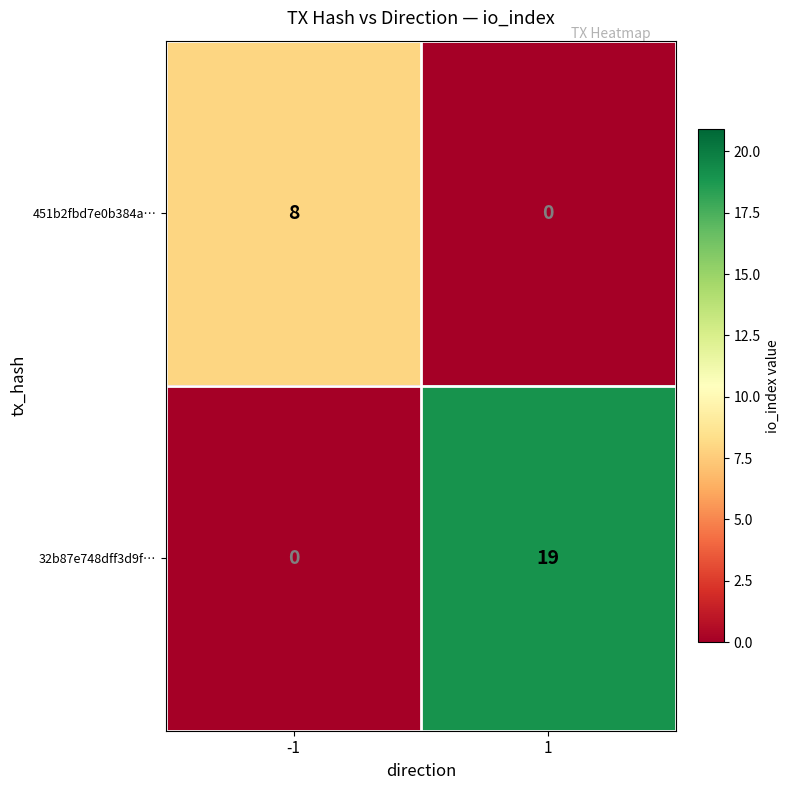

What is the greatest value displayed?

19